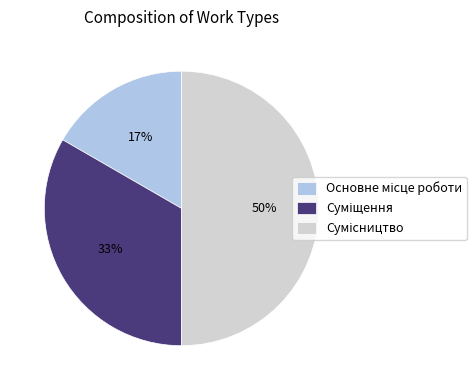

To the nearest percent, what is the difference between the largest and smallest slice percentages?

33%